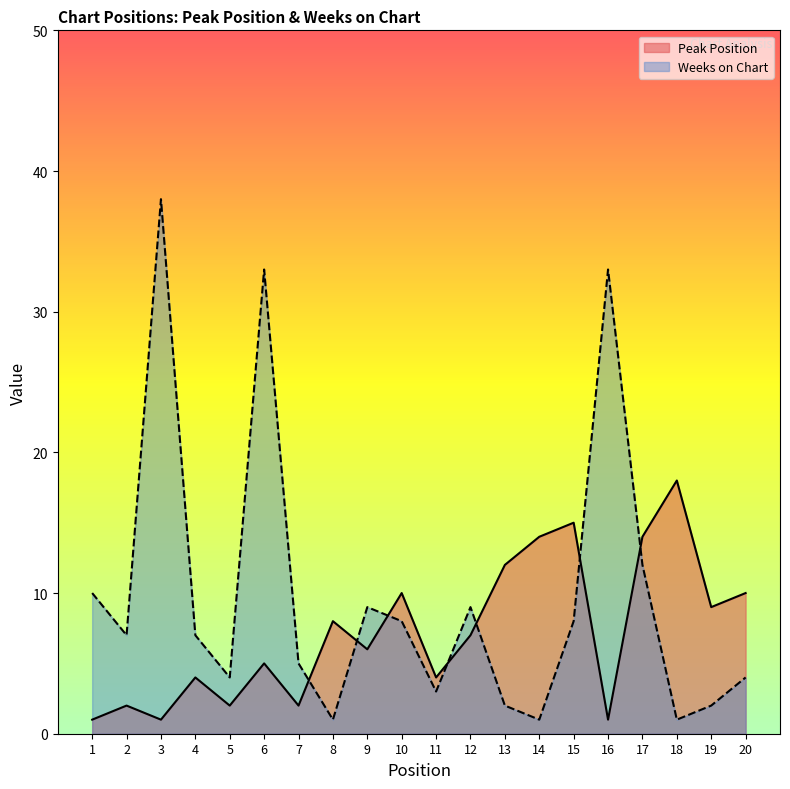

What is the sum of all Weeks on Chart values?

197